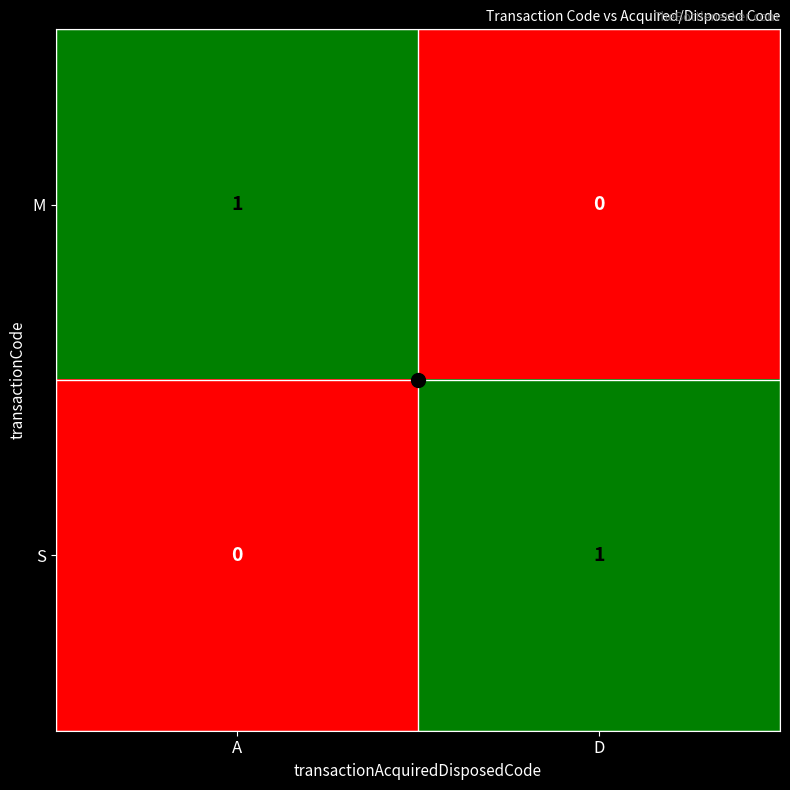

The value of S at D is 1. True or false?

True